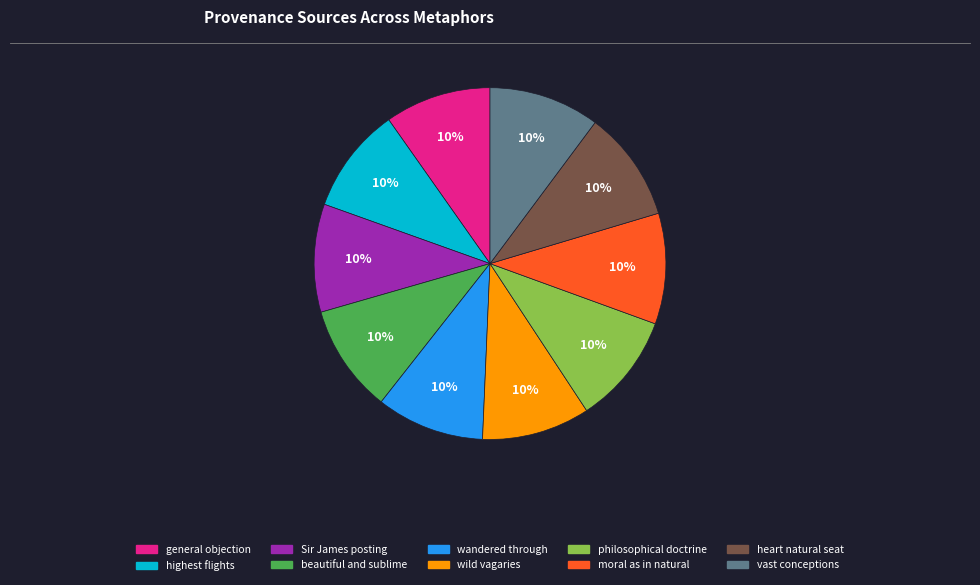

To the nearest percent, what portion does vast conceptions represent?

10%